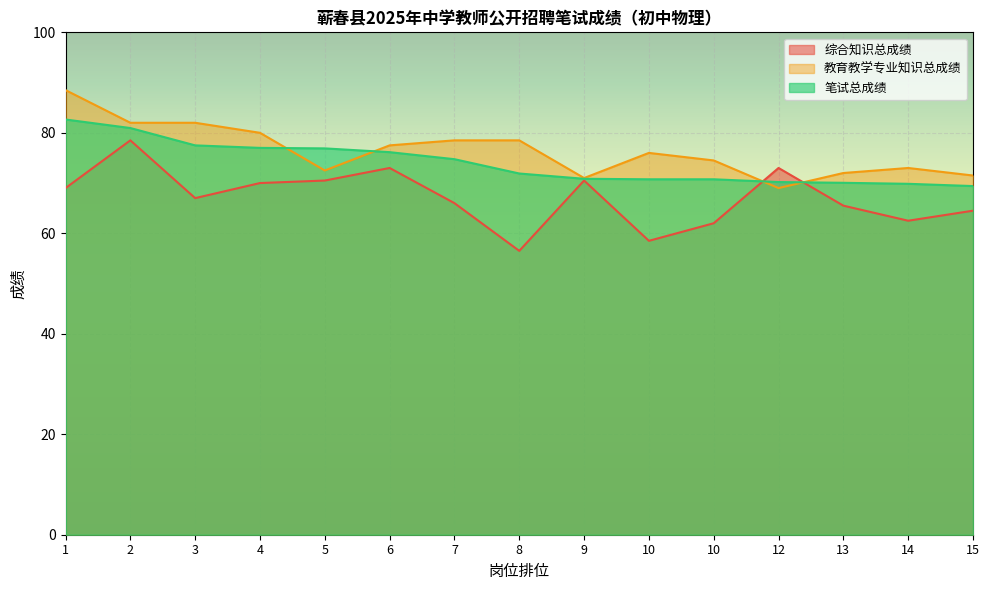

The value of 教育教学专业知识总成绩 at 9 is 71.0. True or false?

True